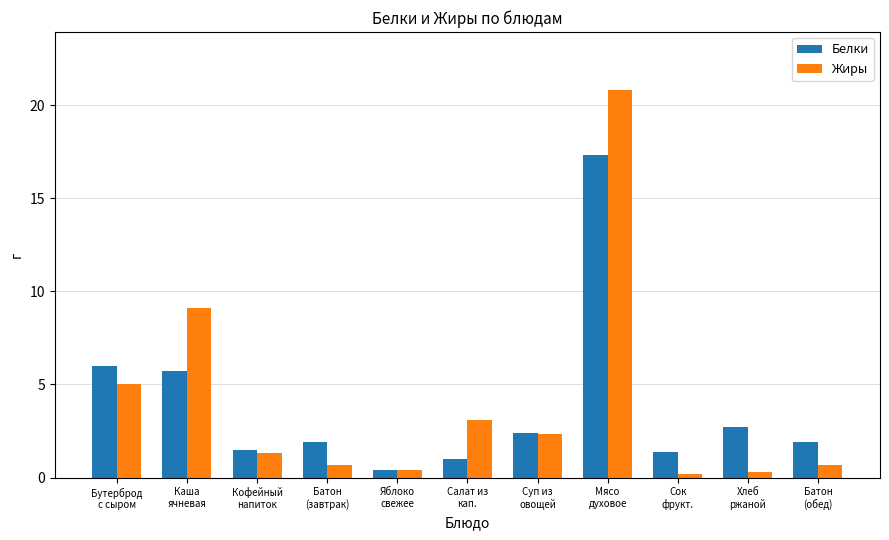

What is the total value across all series at Бутерброд
с сыром?

11.0